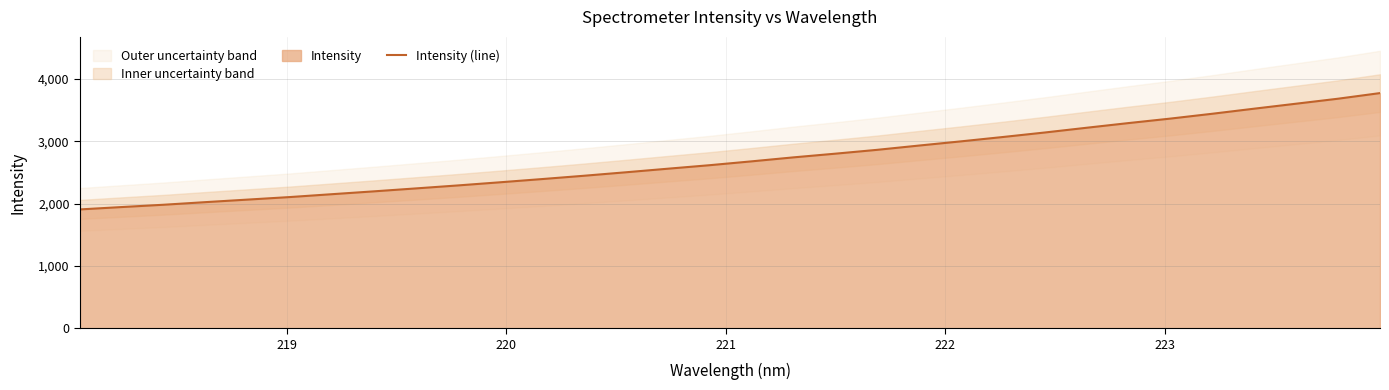

What is the maximum value for Intensity (line)?

3773.9